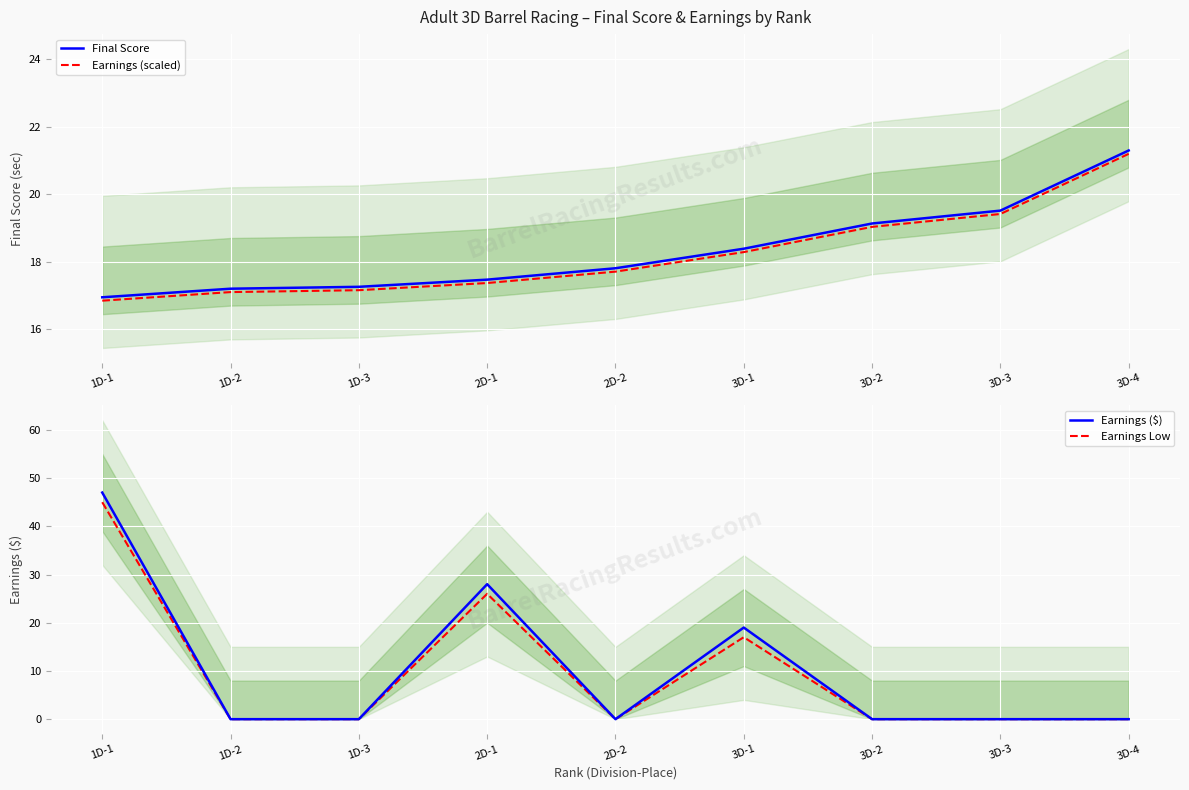

What is the greatest value displayed?

47.0